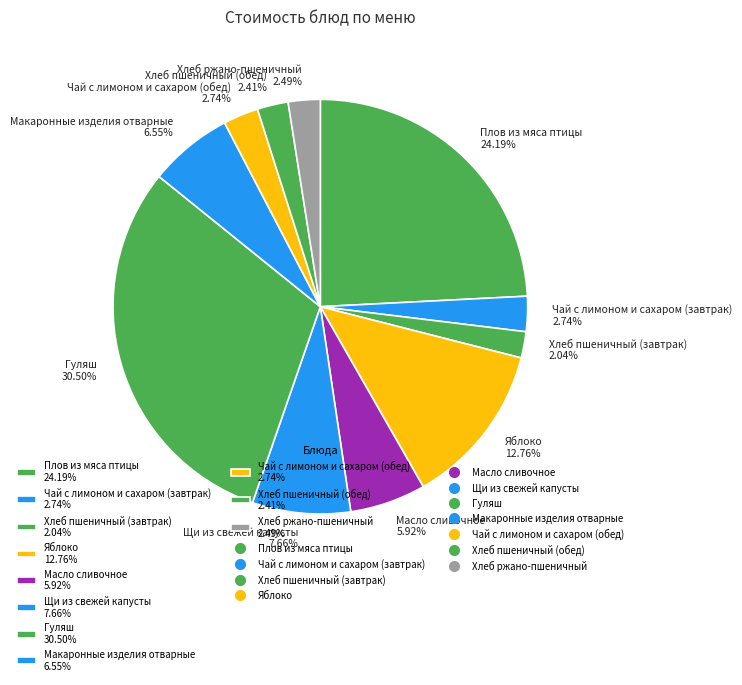

Approximately how many times larger is the value at Масло сливочное compared to Чай с лимоном и сахаром (обед)?

2.2